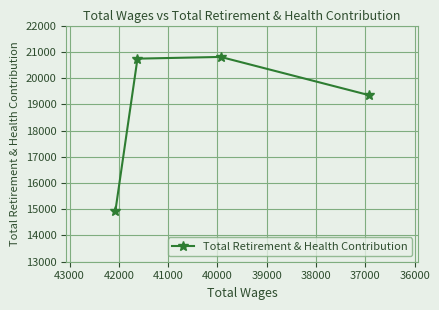

What is the difference between the second highest and minimum values?

5789